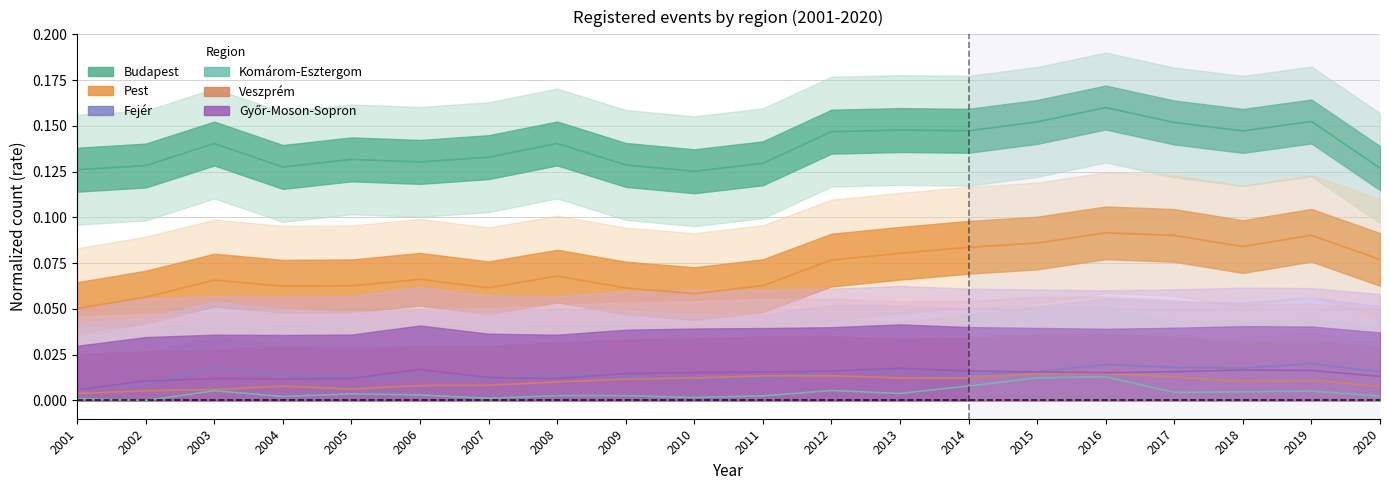

Which category has the highest value in the Pest series?

2016